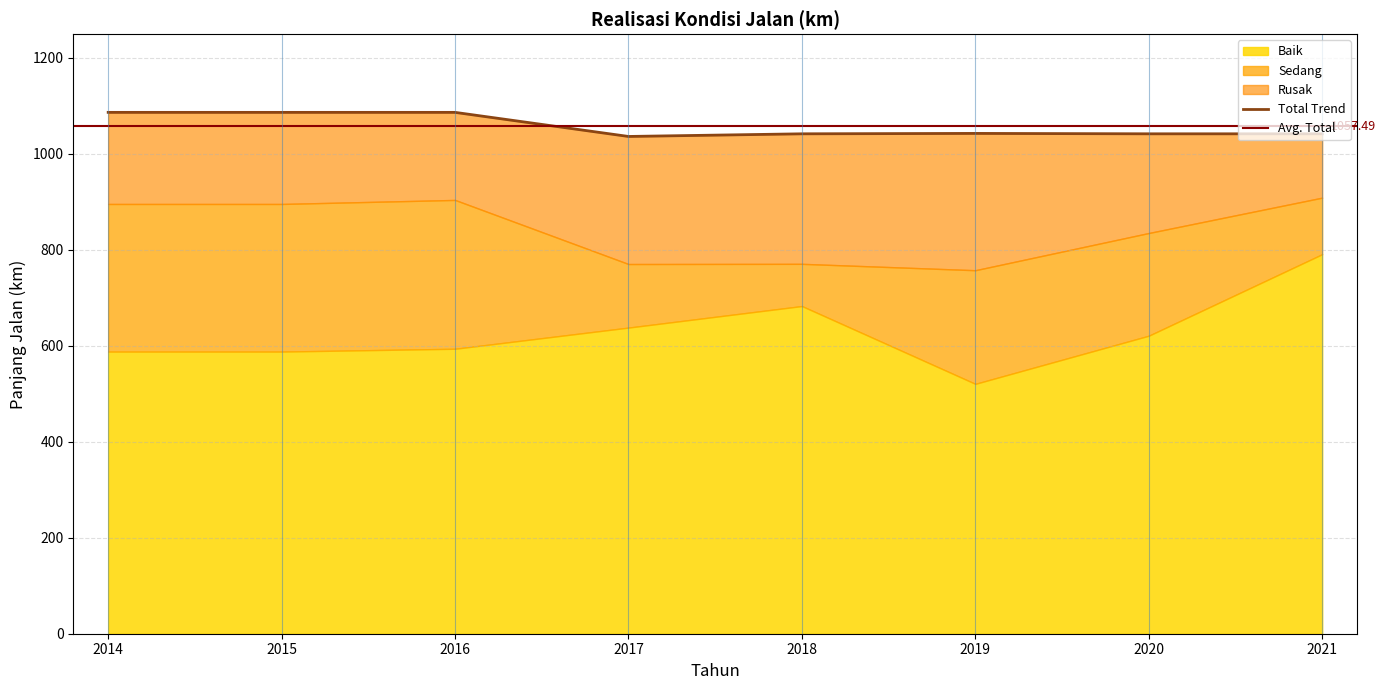

What is the value of the Baik point at the 2nd from the left?

587.7